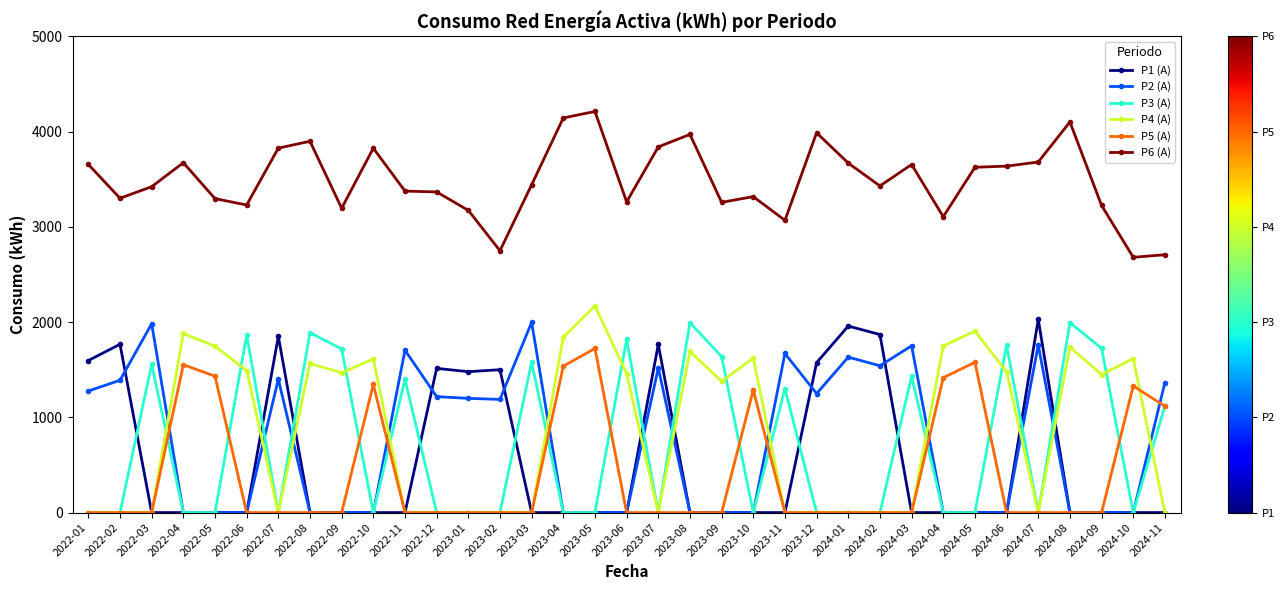

Which series has the largest total across all categories?

P6 (A)